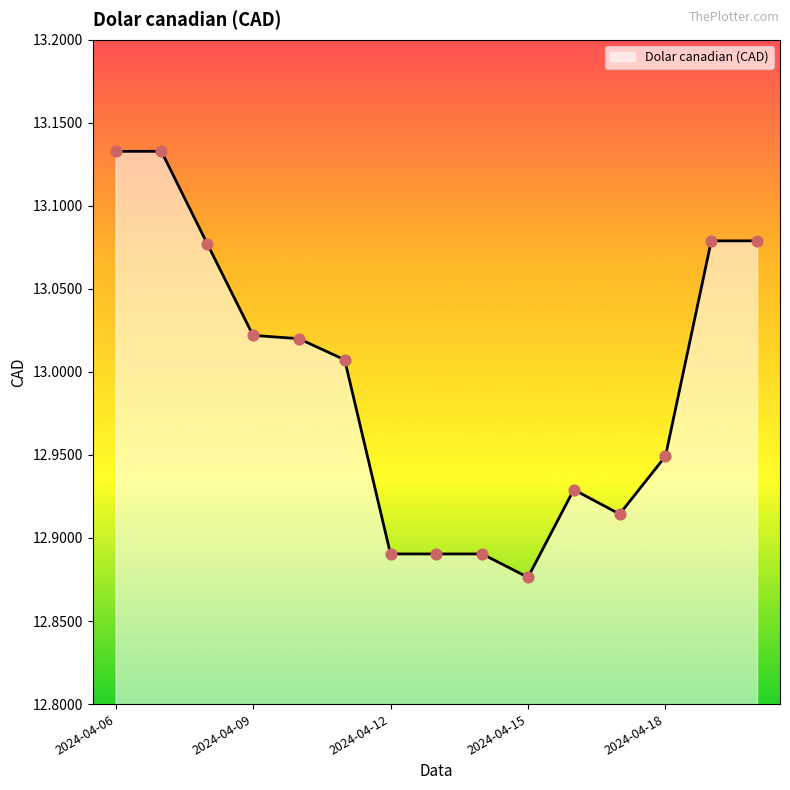

What is the difference between the maximum and minimum values?

0.3